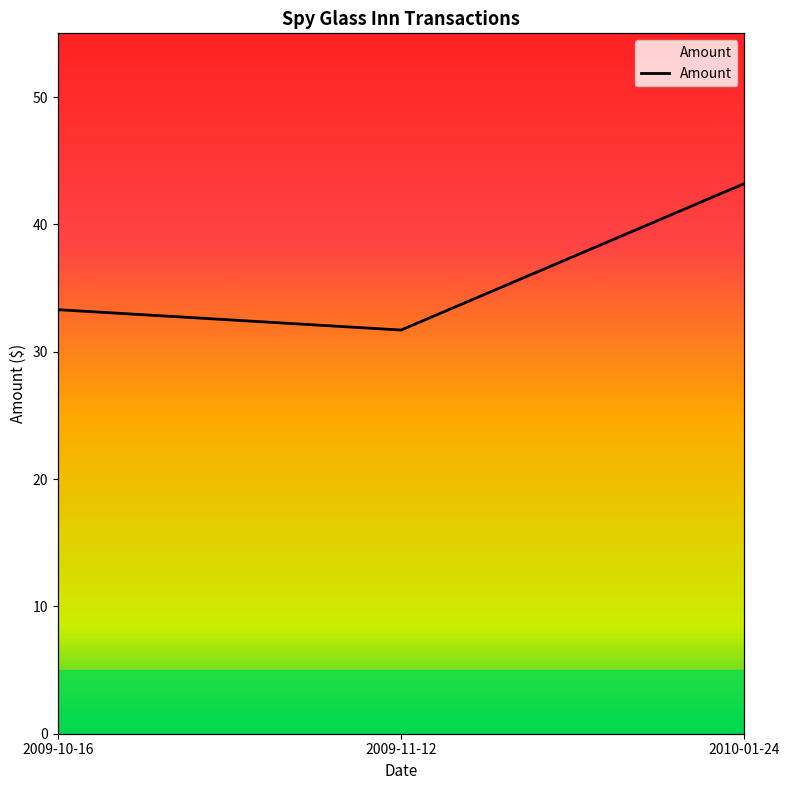

Does the chart have visible grid lines?

No